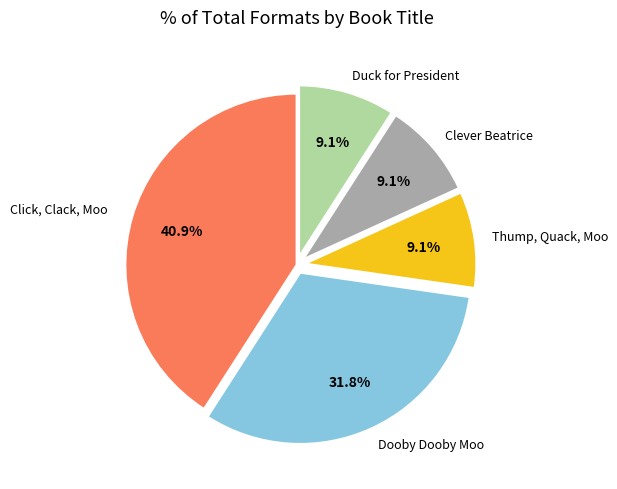

Is there any slice that represents more than half of the pie?

No